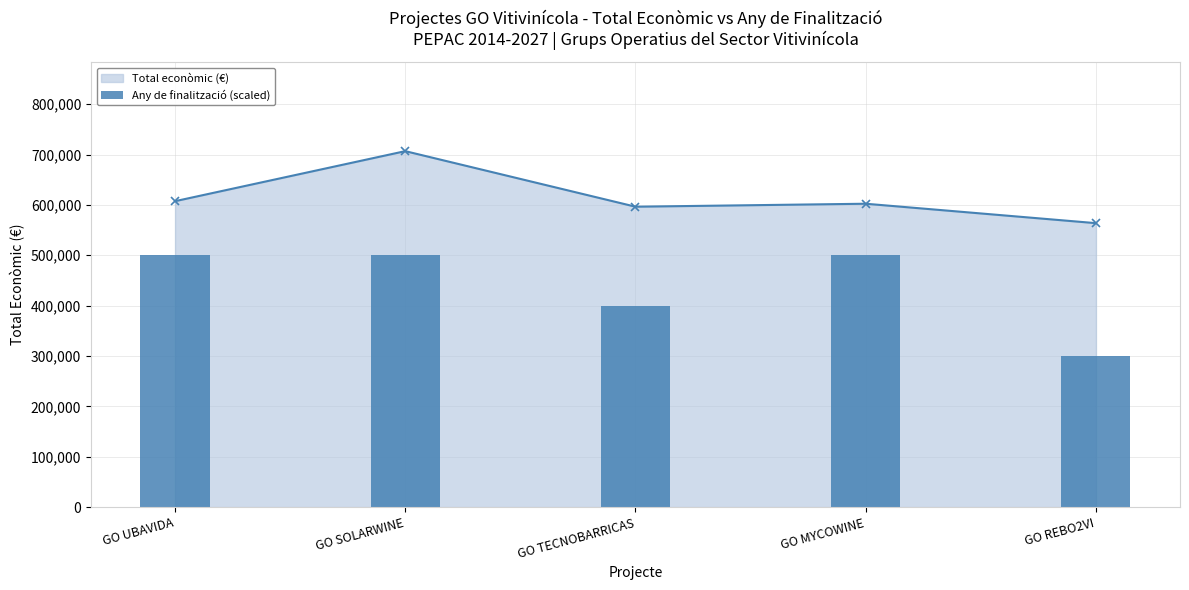

Which series changed the most between GO UBAVIDA and GO TECNOBARRICAS?

Any de finalització (scaled)